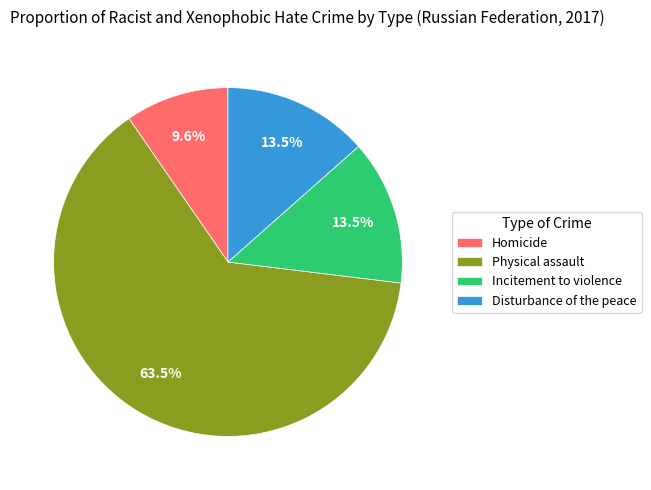

To the nearest percent, what is the difference between the largest and smallest slice percentages?

54%